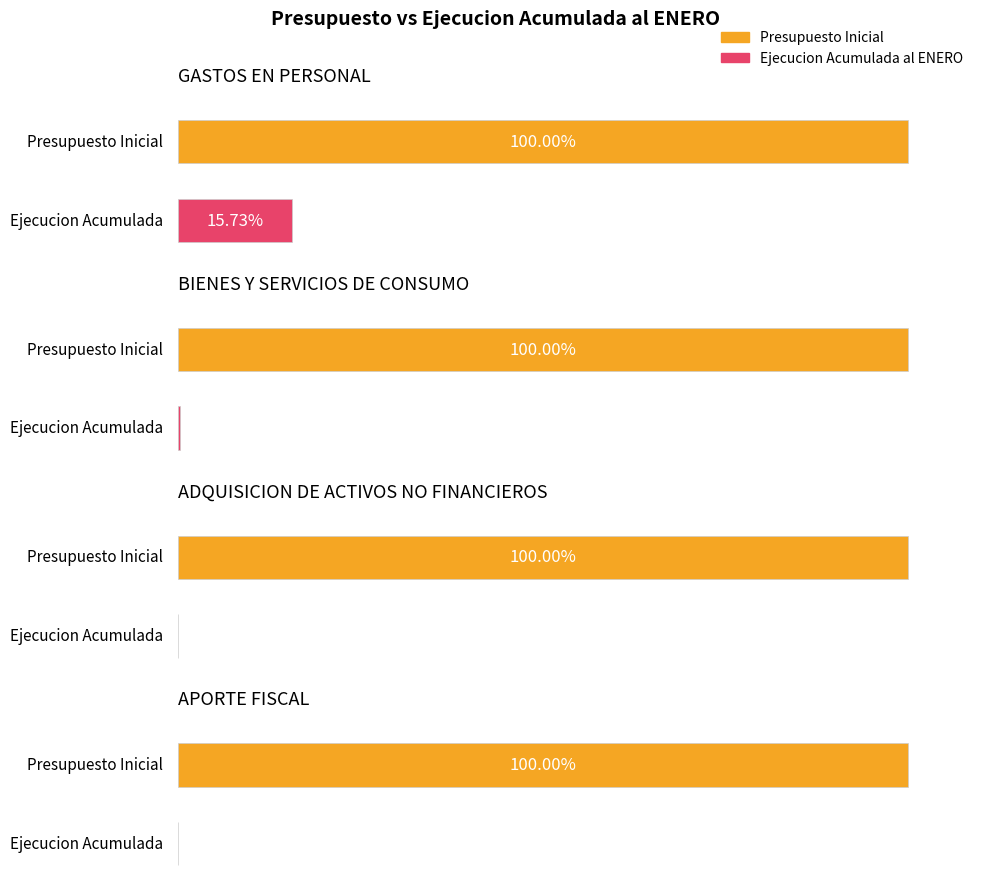

How many data points does each series have?

4